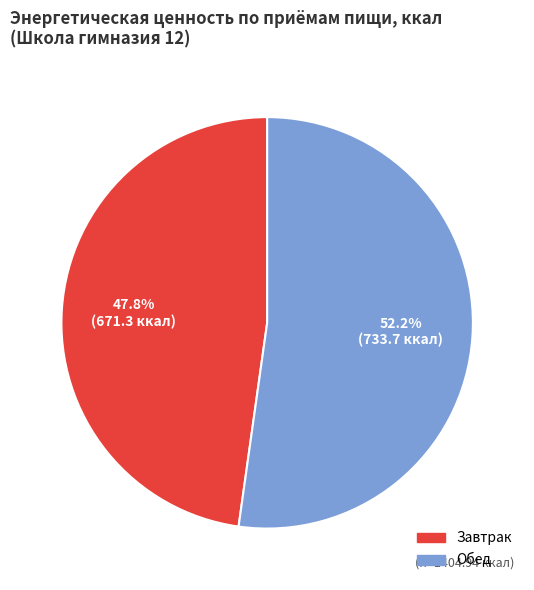

Is it true that Обед is 62% of the pie?

False